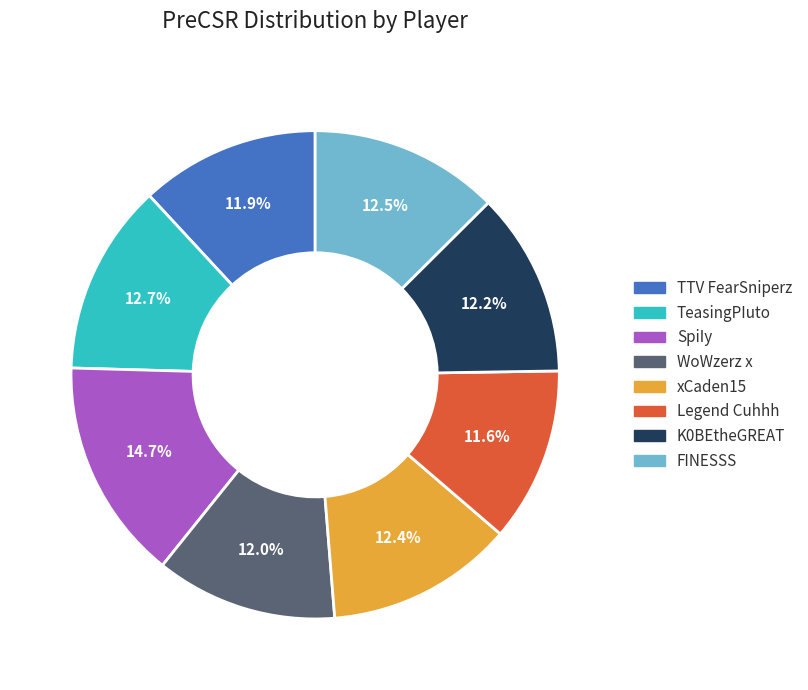

To the nearest percent, what is the difference between the WoWzerz x and SpiIy slice percentages?

3%